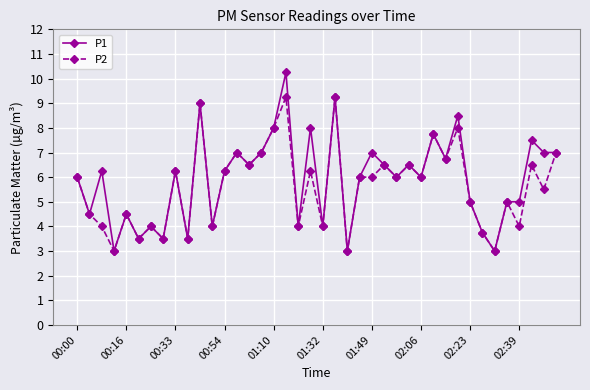

True or false: P1 has more than 0 points higher than both neighbors.

True